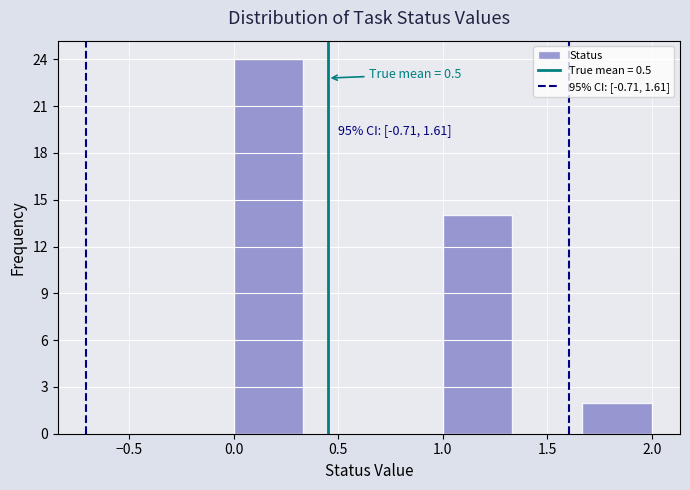

Over which range of the x-axis is the bar tallest?

0.00 to 0.35